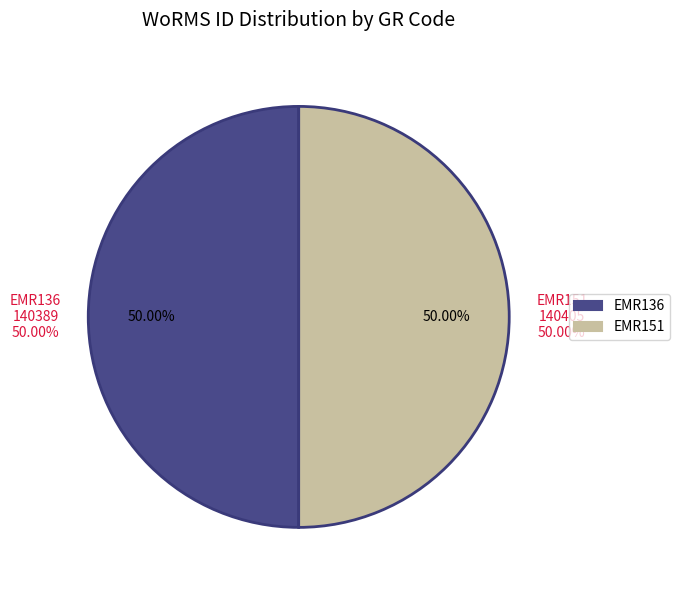

What is the change in value from EMR136 to EMR151?

+16